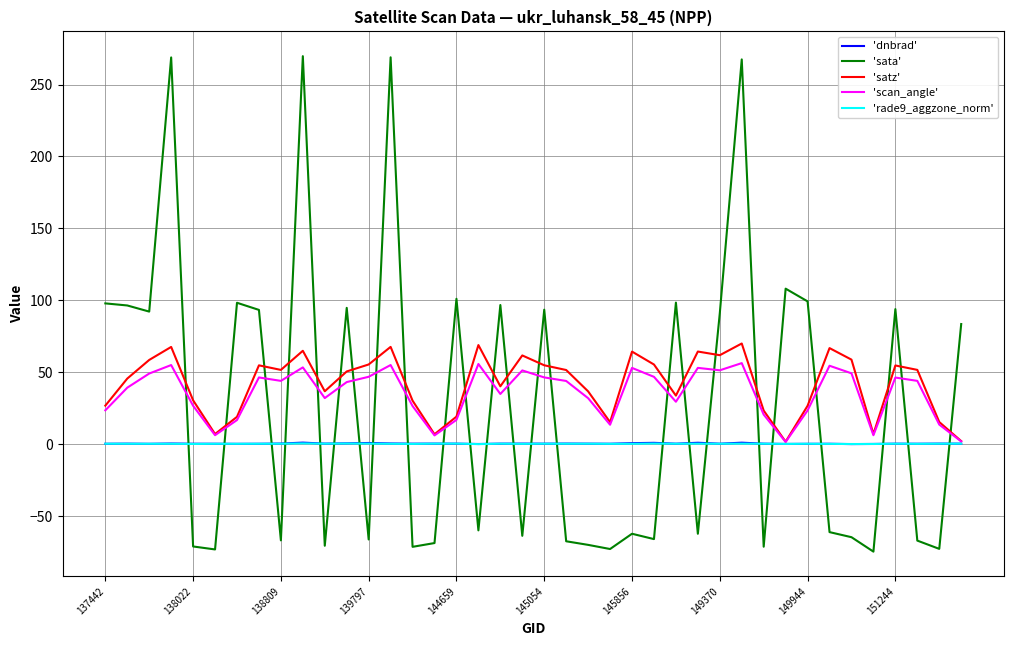

What is the minimum value shown in the chart?

-74.8